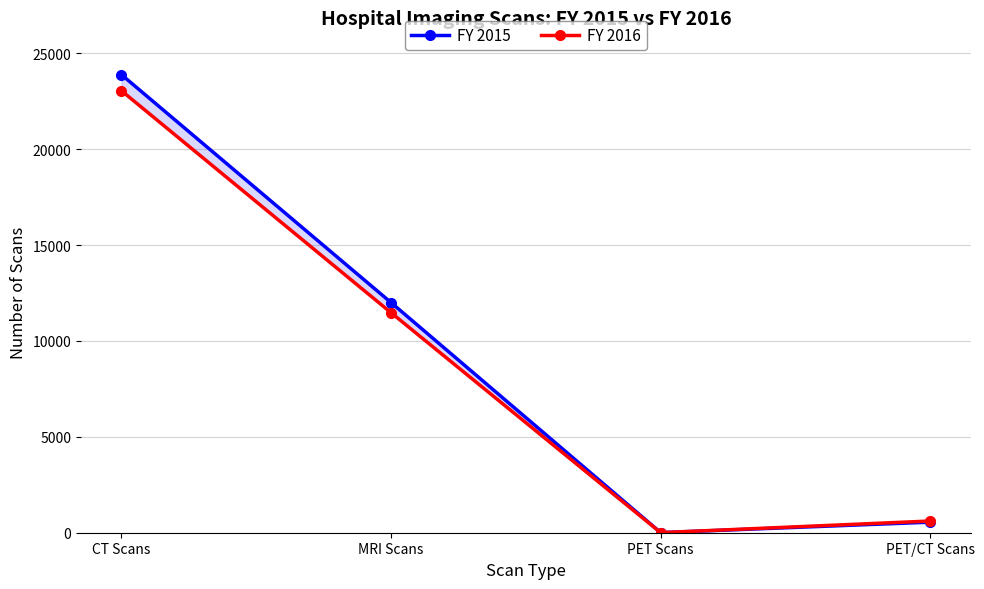

At how many categories does at least one series exceed 6176?

2